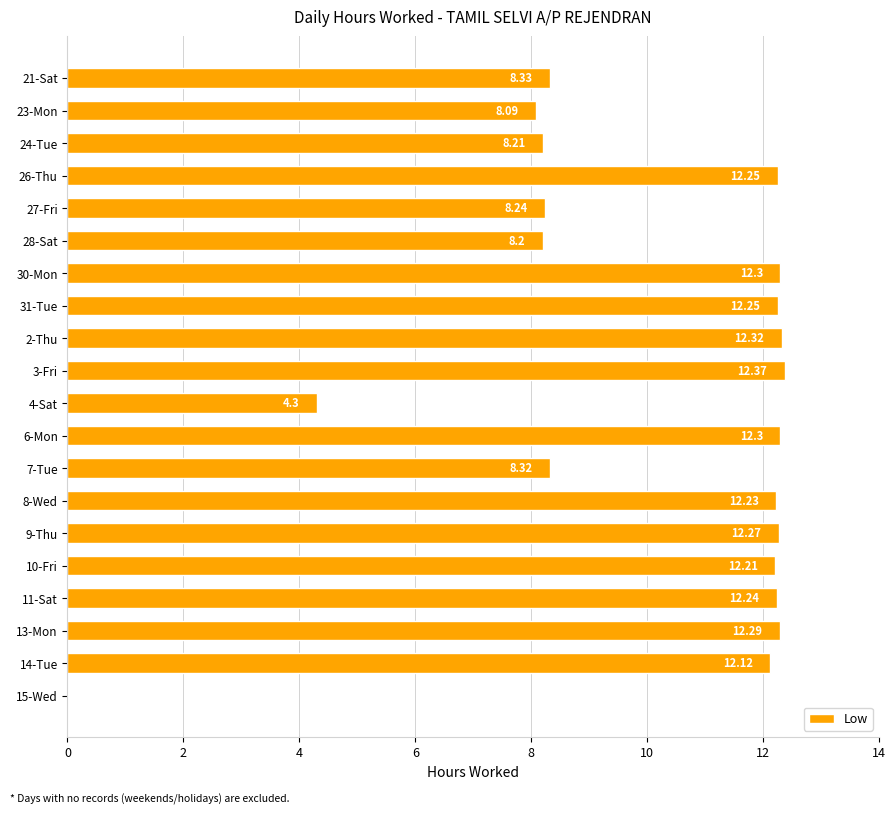

What is the sum of all values?

200.8